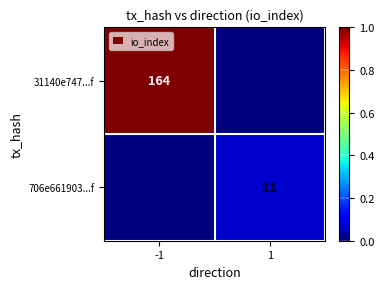

Is the value of 31140e747...f at -1 greater than the value of 706e661903...f at 1?

Yes